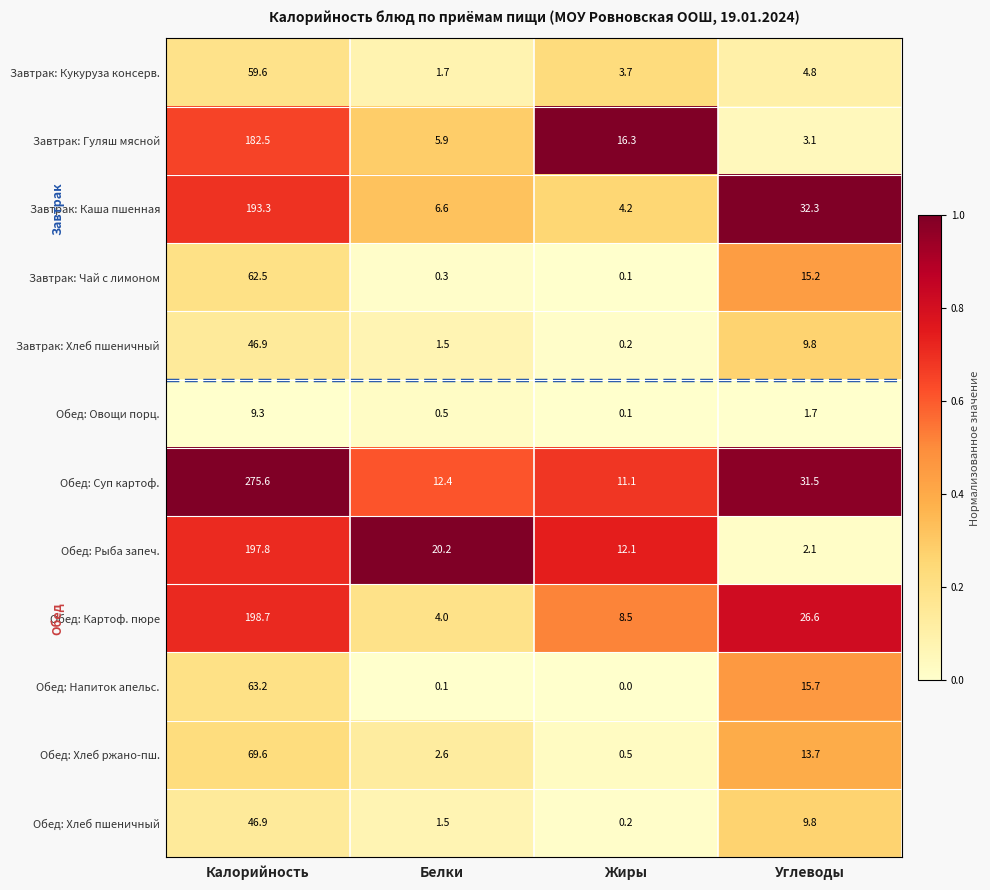

What is the spread (max minus min) of values at Калорийность?

266.3